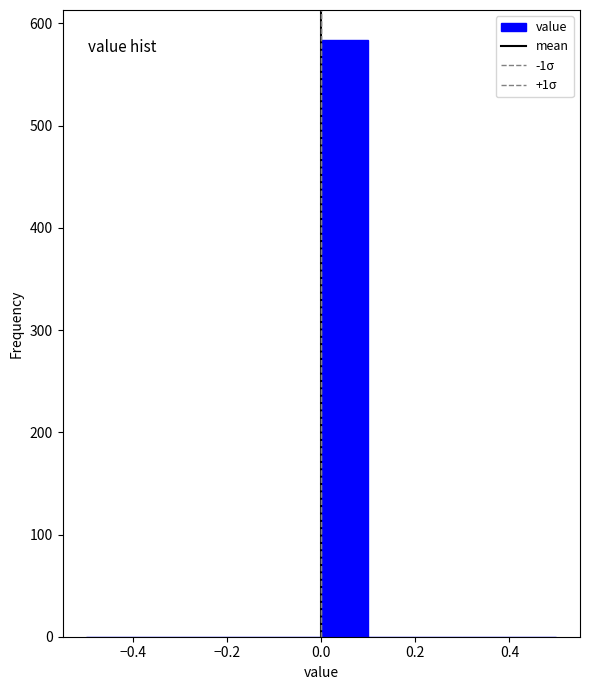

Reading left to right, list every bar in this chart as the range it spans on the x-axis followed by its height. The values are not printed on the chart, so give them approximately, as read against the axis.

-0.5 to -0.4: 0
-0.4 to -0.3: 0
-0.3 to -0.2: 0
-0.2 to -0.1: 0
-0.1 to 0.0: 0
0.0 to 0.1: 580
0.1 to 0.2: 0
0.2 to 0.3: 0
0.3 to 0.4: 0
0.4 to 0.5: 0